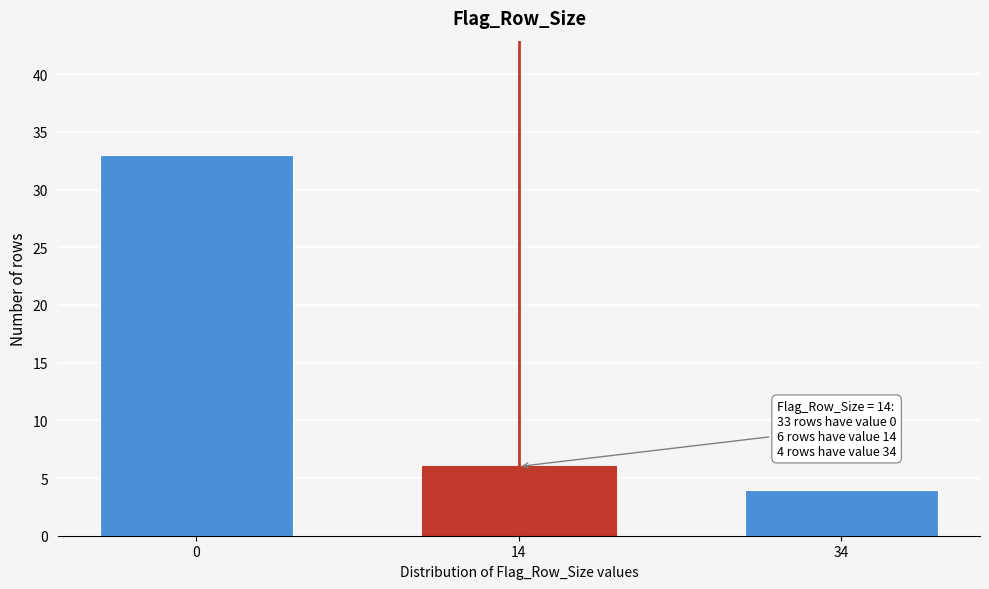

Reading left to right, transcribe all the data shown in this chart.

33	6	4